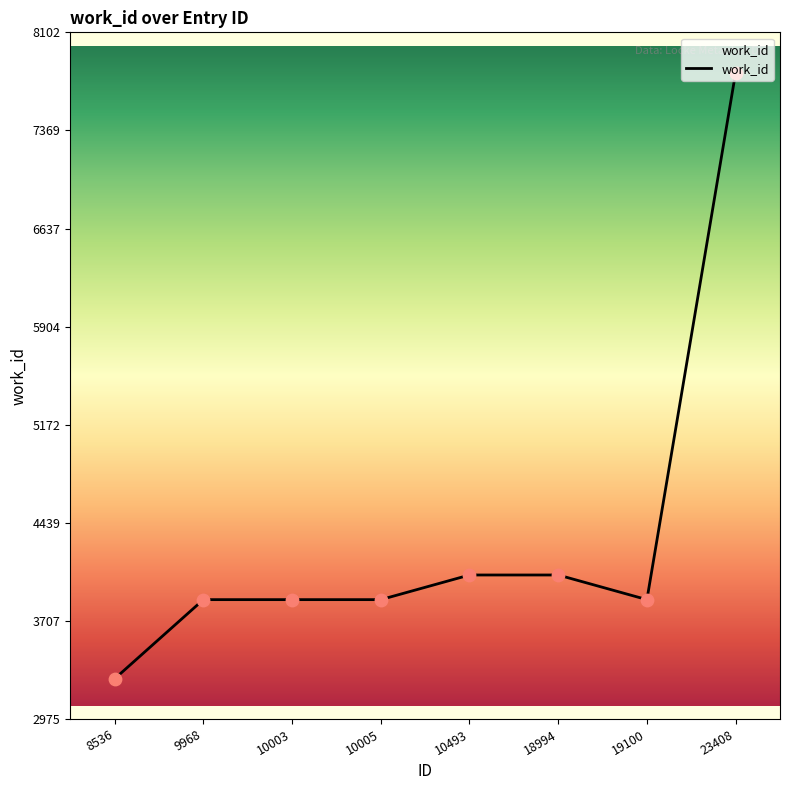

What is the change in value from 18994 to 23408?

+3752